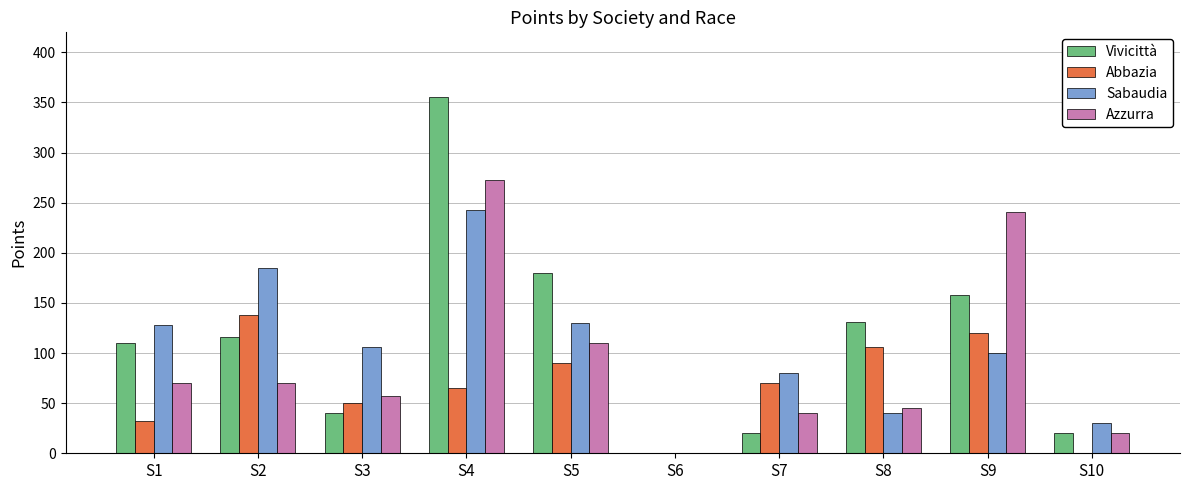

What is the highest value of the Azzurra series?

273